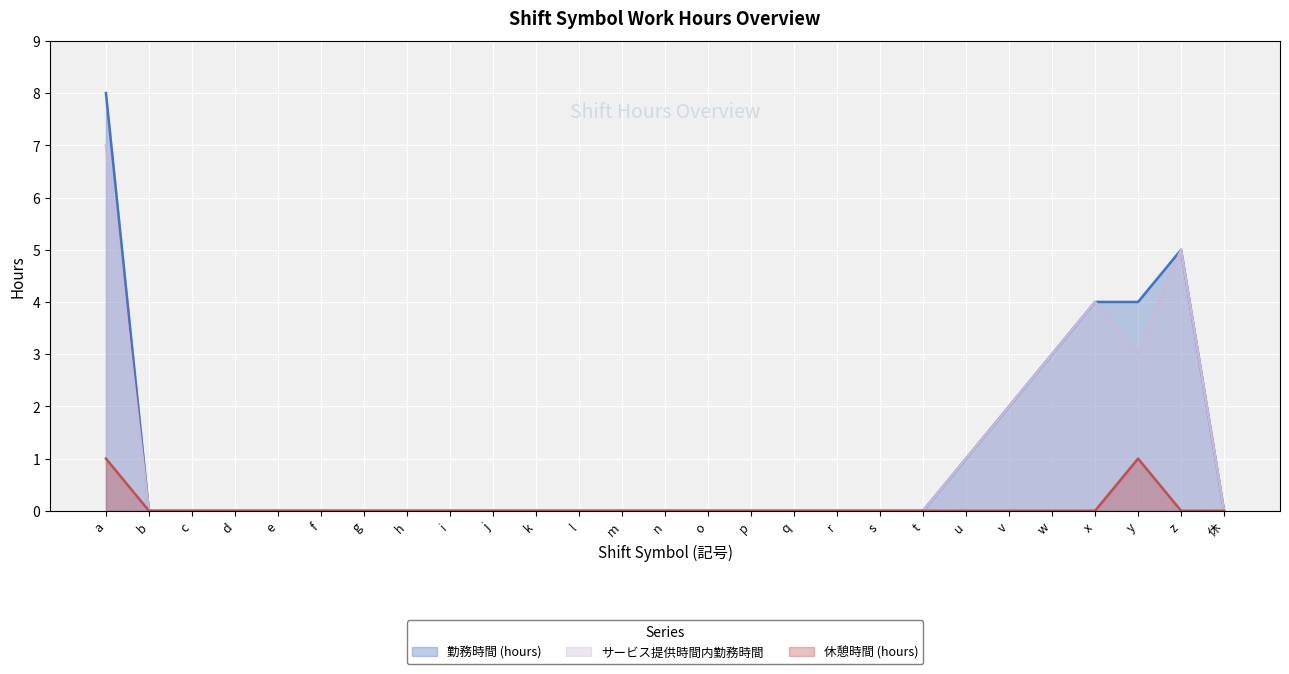

What is the difference between the maximum and minimum values in the 休憩時間 (hours) series?

1